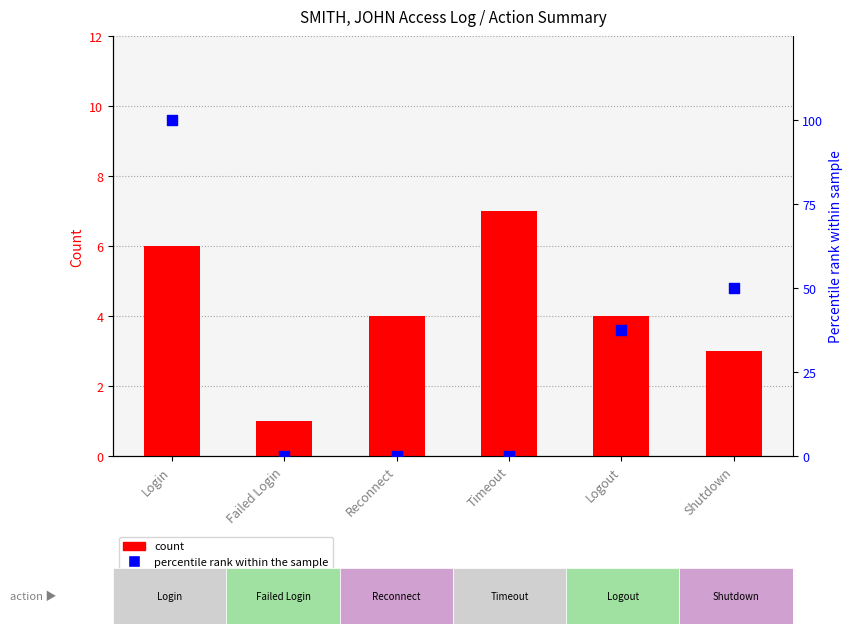

At how many categories does at least one series exceed 98?

1